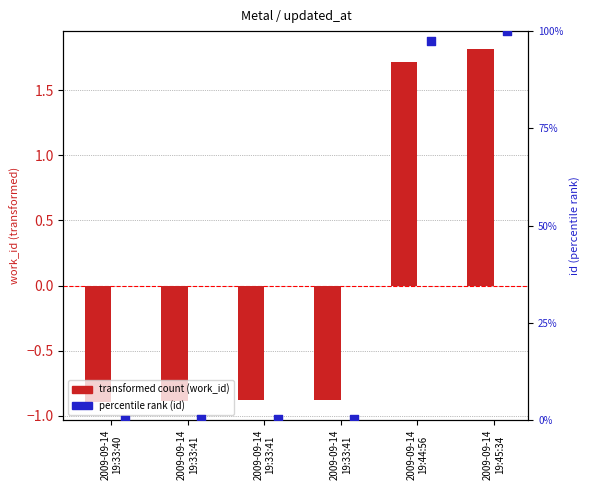

Is the value of percentile rank (id) at 2009-09-14
19:33:41 greater than the value of transformed count (work_id) at 2009-09-14
19:45:34?

No